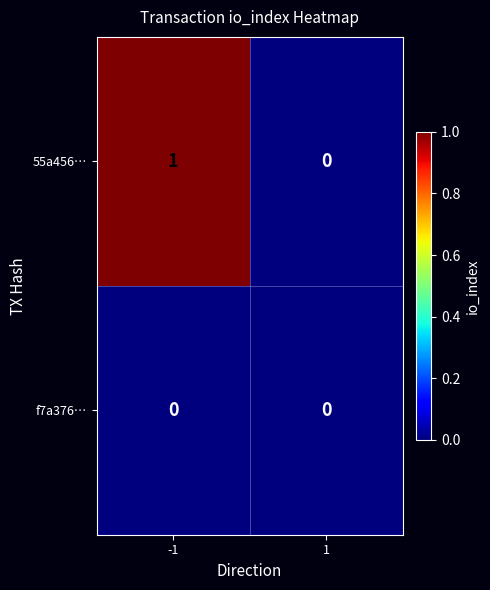

How many categories are shown in the chart?

2